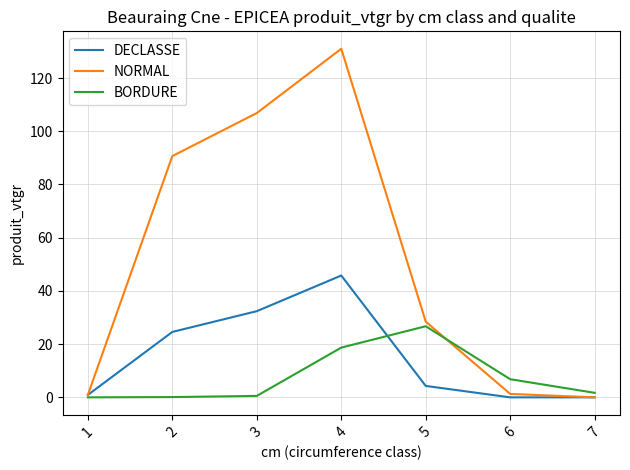

Rank the series at 2 from highest to lowest value.

NORMAL, DECLASSE, BORDURE